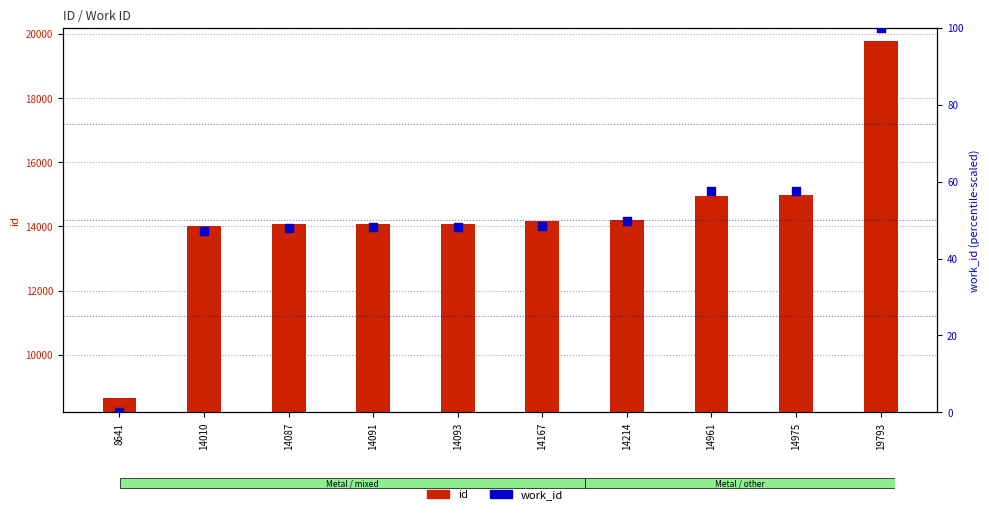

At which category is the sum across all series the highest?

19793